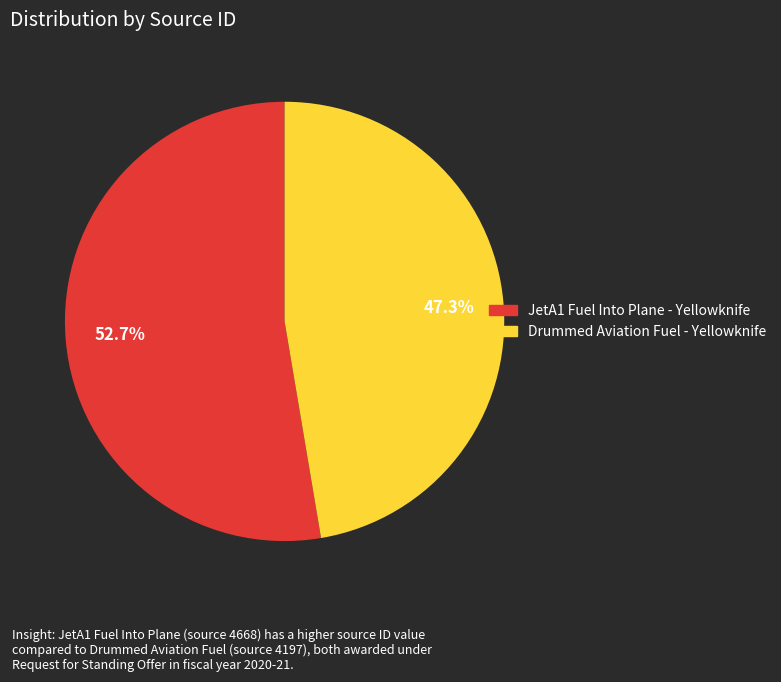

Does Drummed Aviation Fuel - Yellowknife account for over 50% of the chart?

No